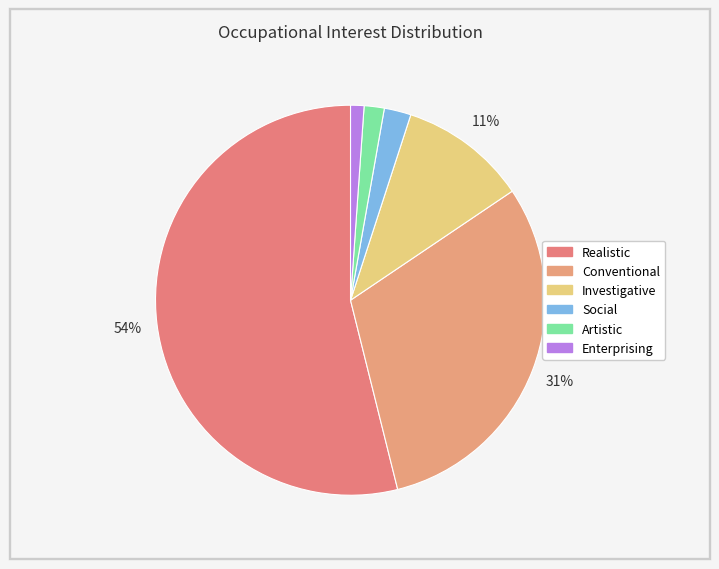

The Artistic slice represents 7% of the pie. True or false?

False